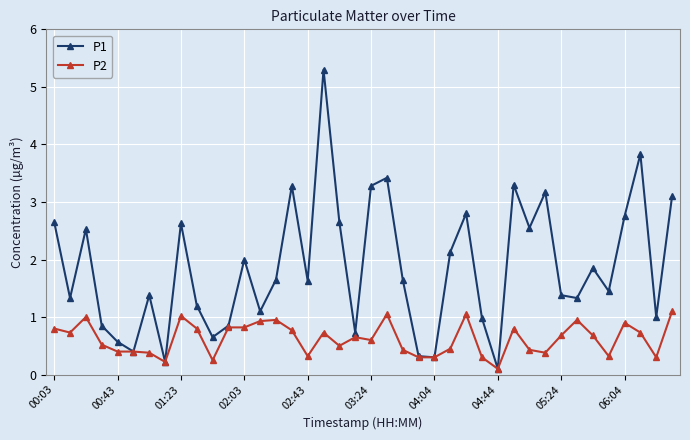

Rank the series by their average value, from highest to lowest.

P1, P2